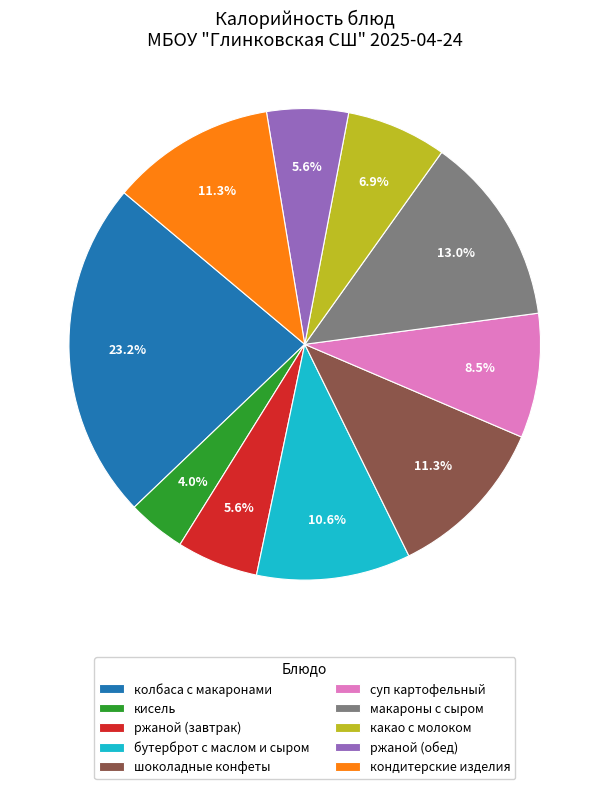

Which has a higher value, ржаной (обед) or кисель?

ржаной (обед)